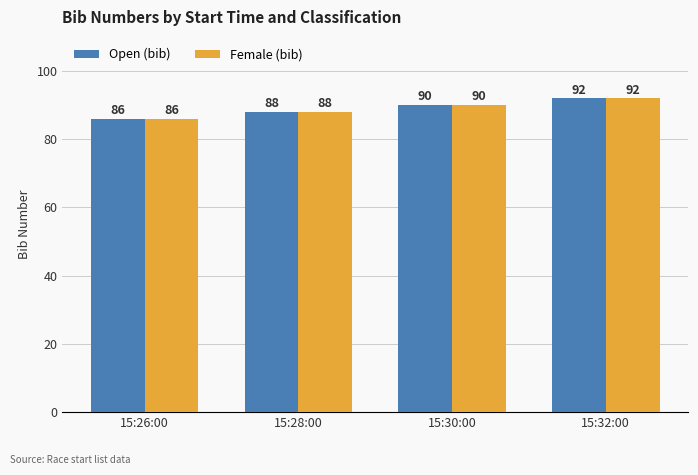

What is the sum of all Open (bib) values?

356